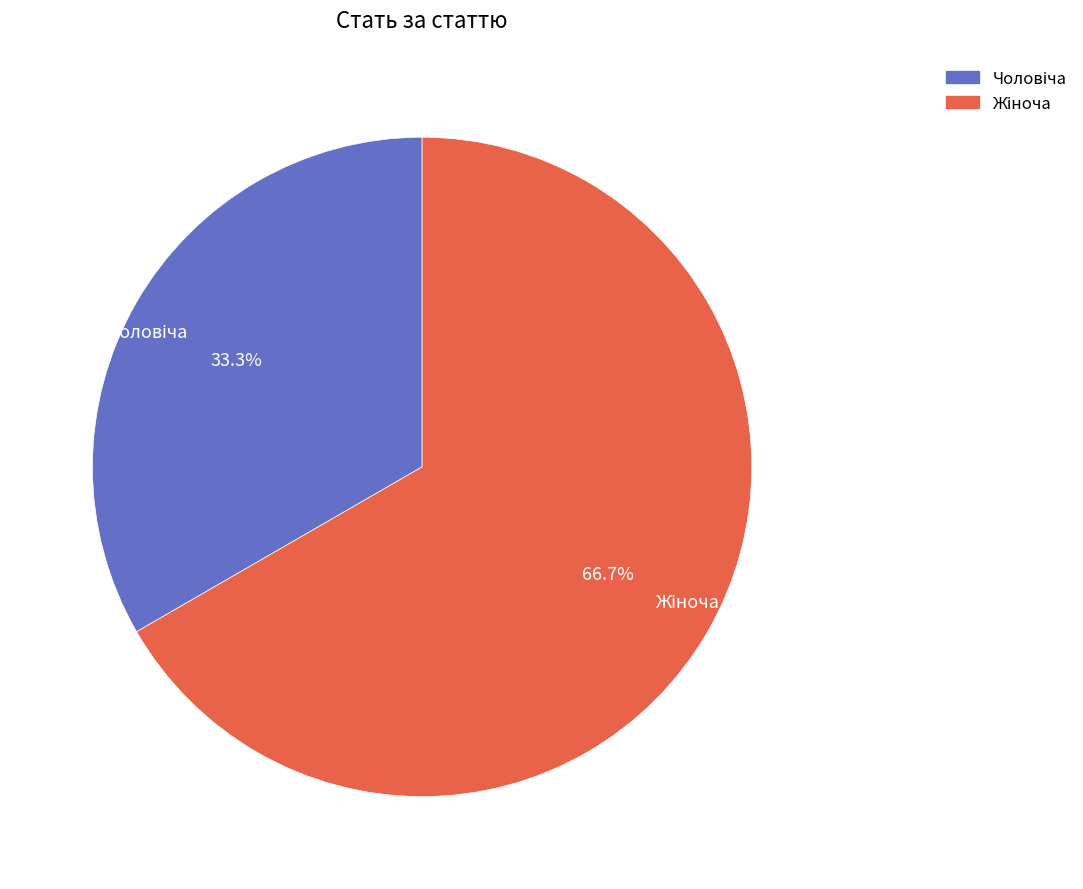

How many segments does this pie chart have?

2